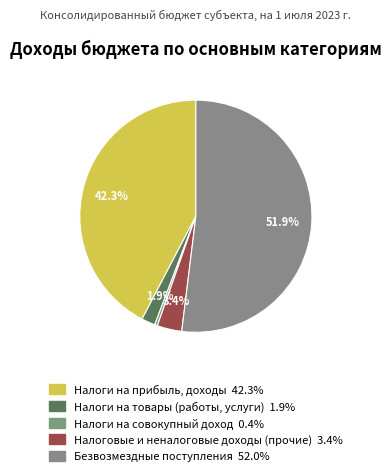

How many segments does this pie chart have?

5